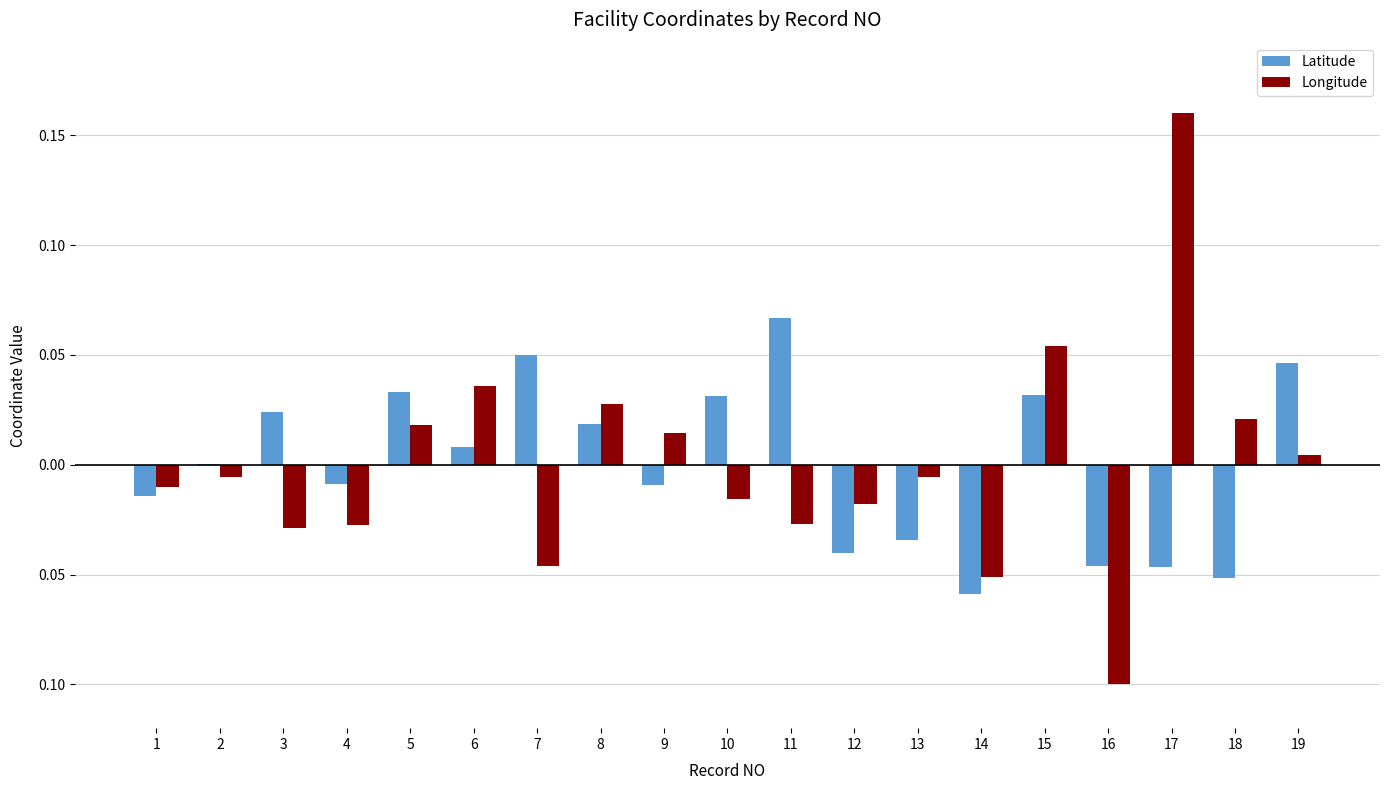

Which series has the widest spread of values?

Longitude